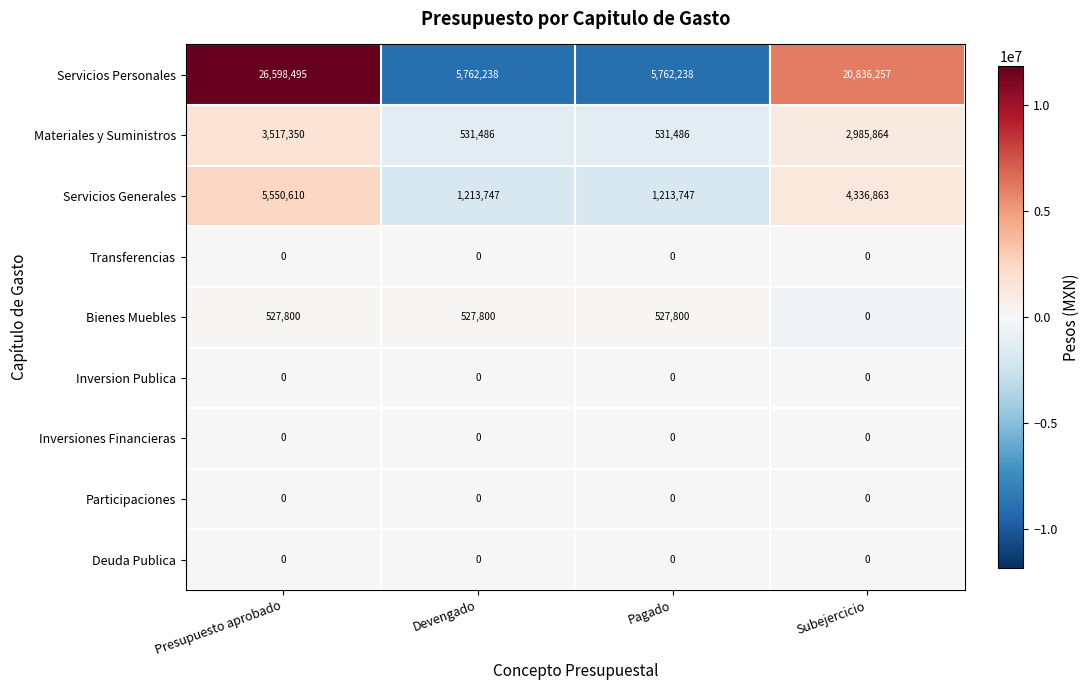

What is the spread (max minus min) of values at Subejercicio?

20836257